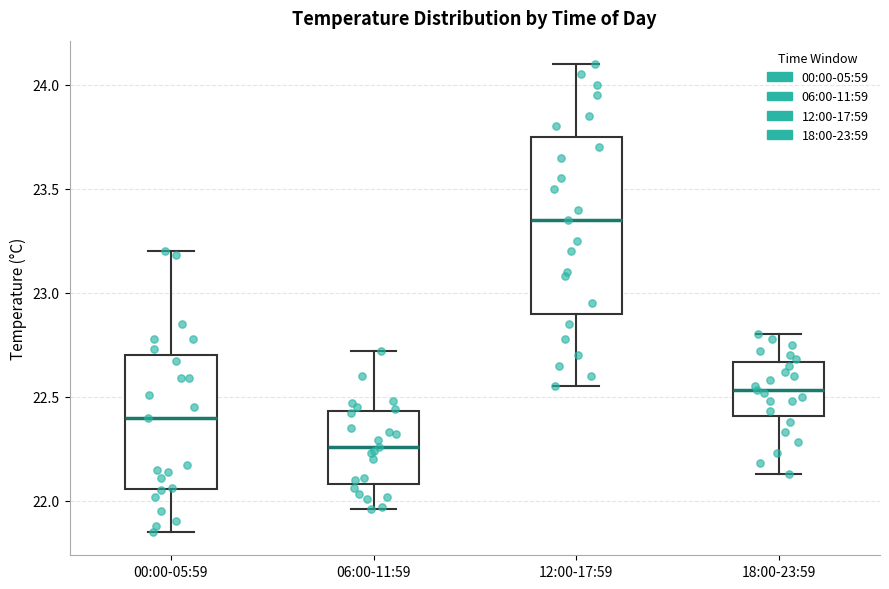

Reading left to right, transcribe this box plot: for each box, give where its median line is, the range the box spans, and where its two whiskers end, as read against the y-axis. The values are not printed on the chart, so give them approximately, as read against the axis.

00:00-05:59: median 22.40, box 22.05 to 22.70, whiskers 21.85 to 23.20
06:00-11:59: median 22.25, box 22.10 to 22.45, whiskers 21.95 to 22.70
12:00-17:59: median 23.35, box 22.90 to 23.75, whiskers 22.55 to 24.10
18:00-23:59: median 22.55, box 22.40 to 22.65, whiskers 22.15 to 22.80